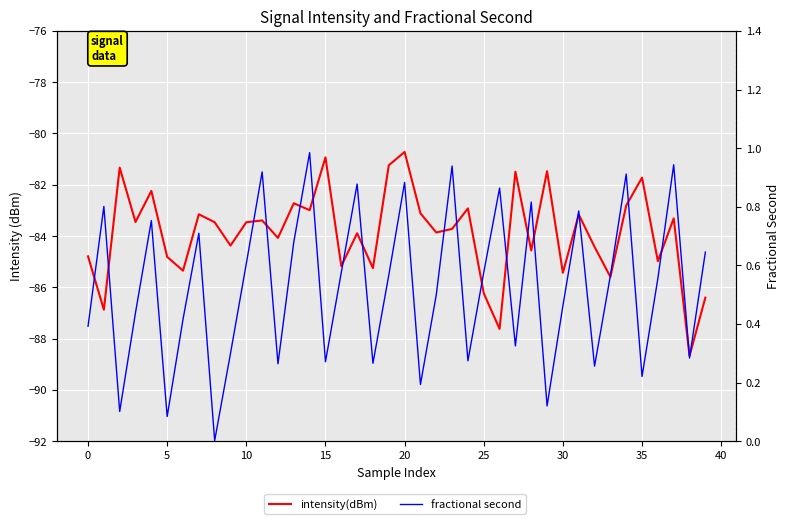

How many data points does each series have?

40